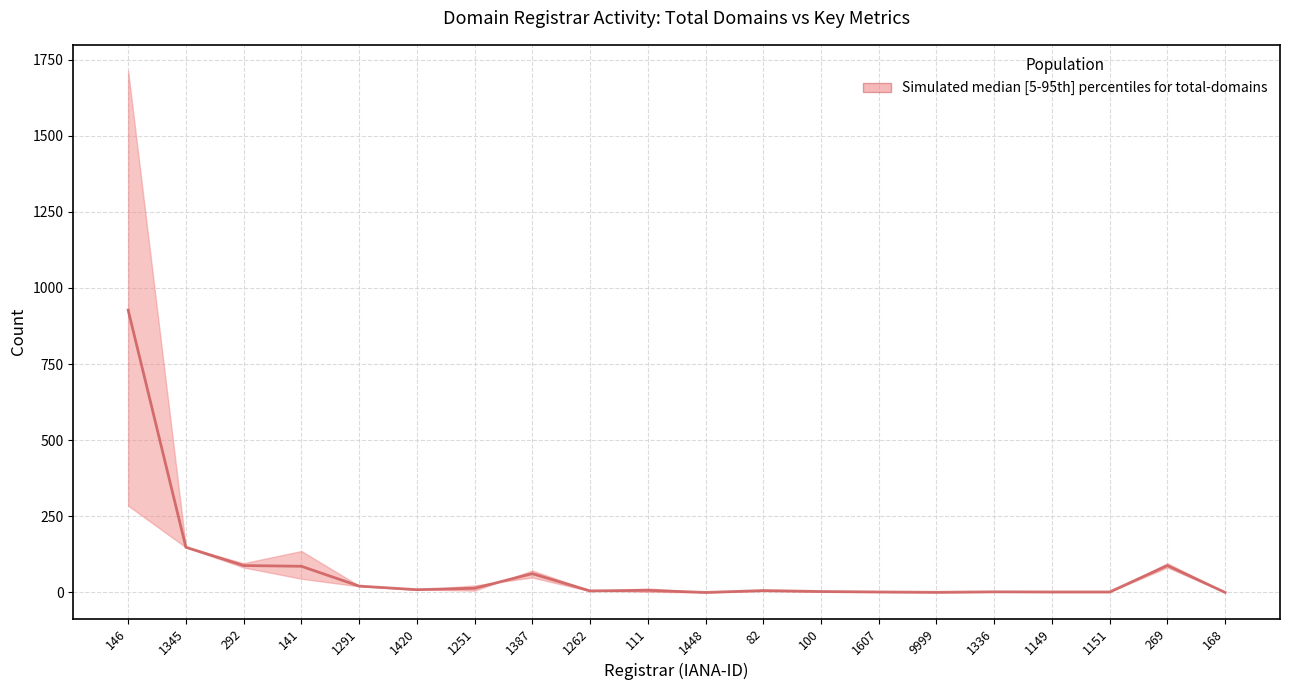

How many categories are shown in the chart?

20